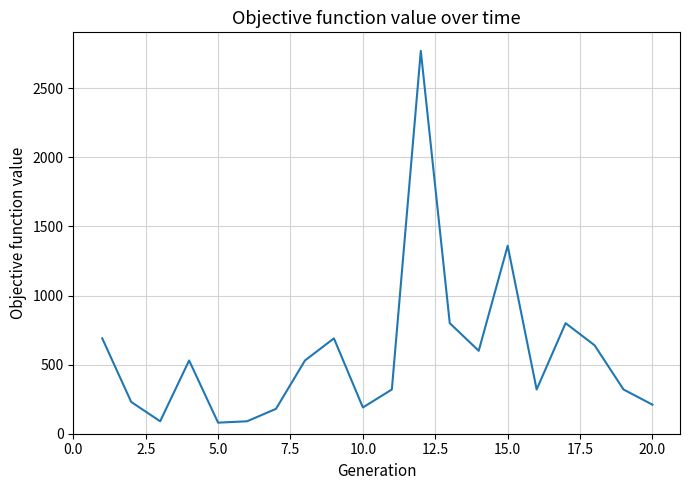

What is the difference between the maximum and minimum values?

2690